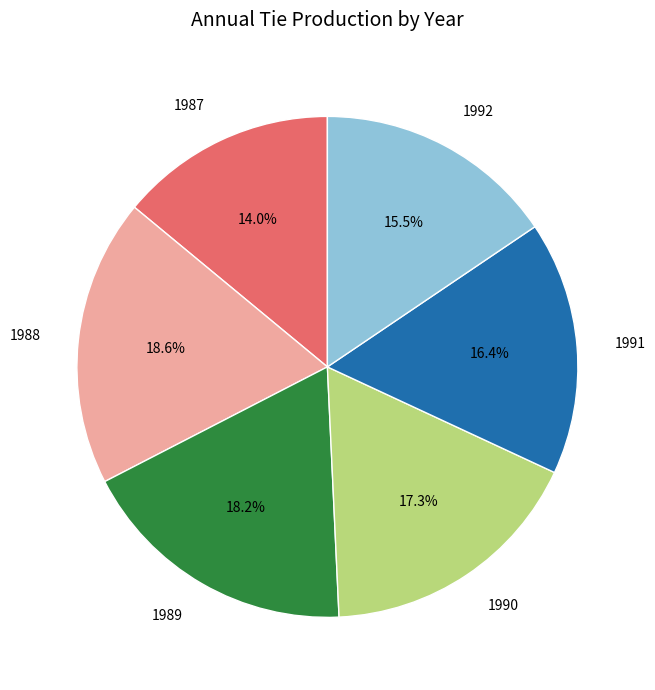

Does any single category account for the majority?

No